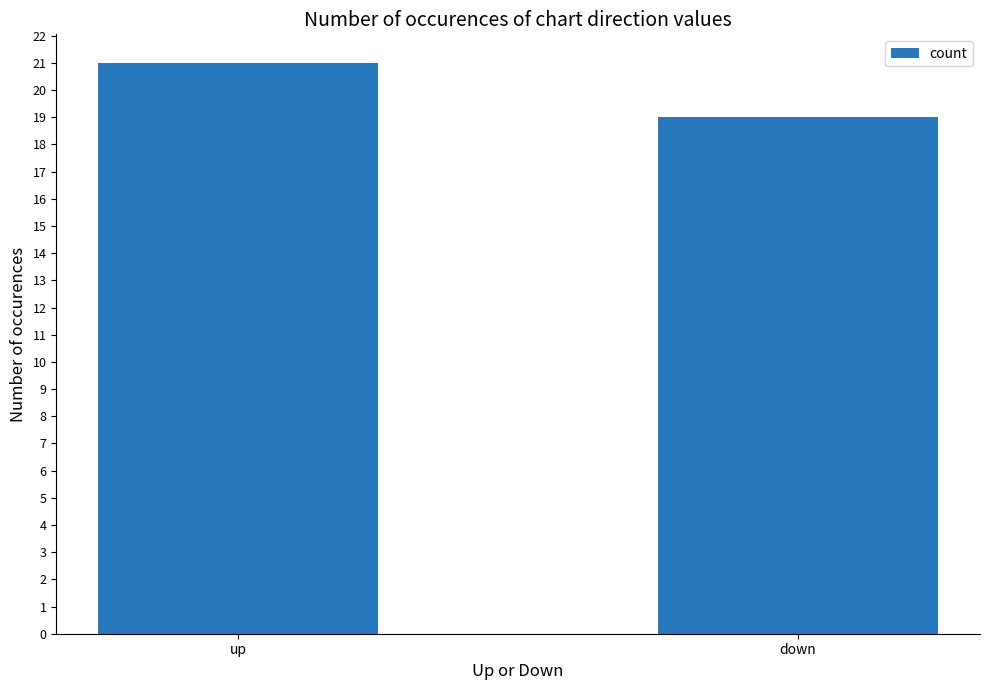

How many data points does each series have?

2